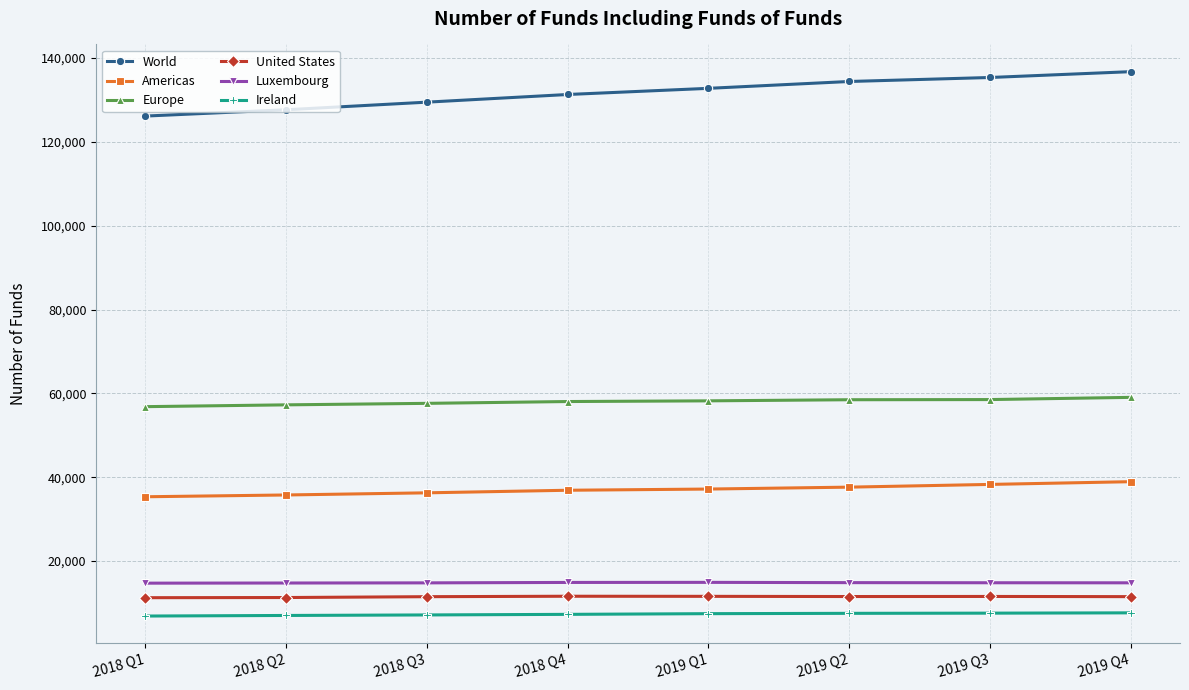

What is the sum of the United States values at 2019 Q1 and 2018 Q2?

22881